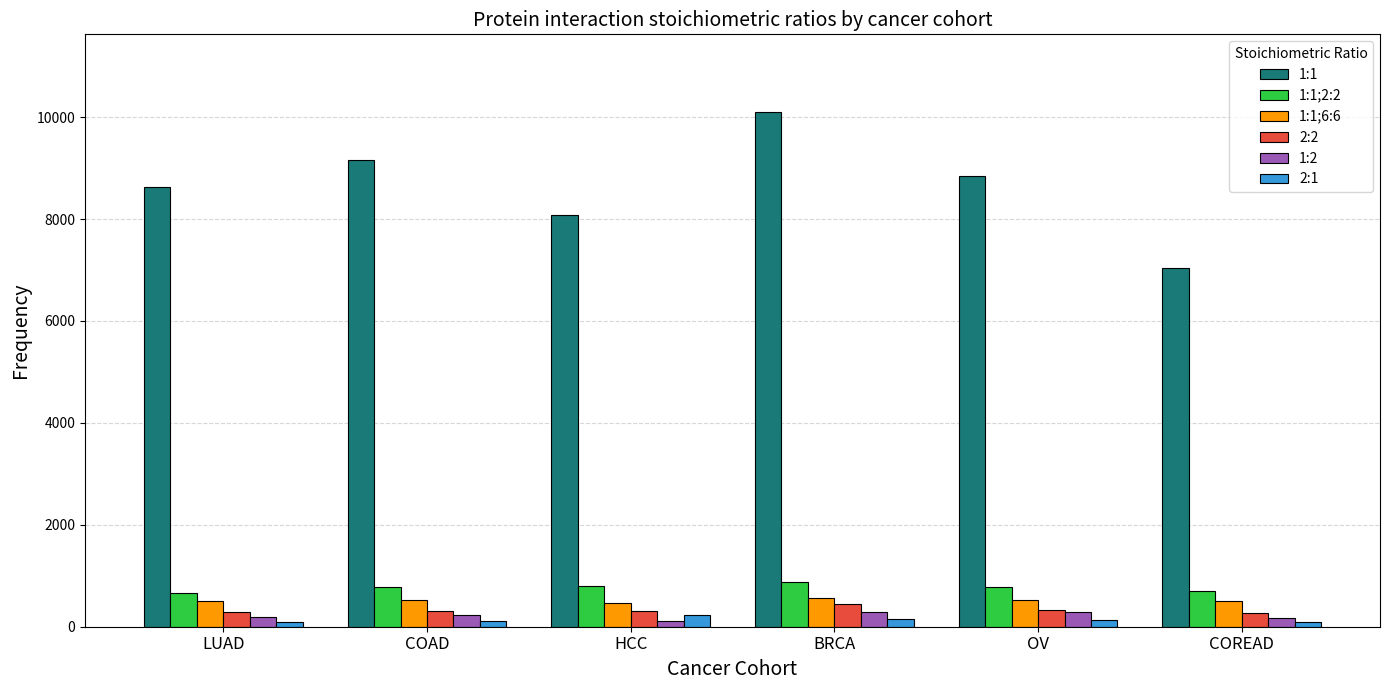

Which series has the largest total across all categories?

1:1